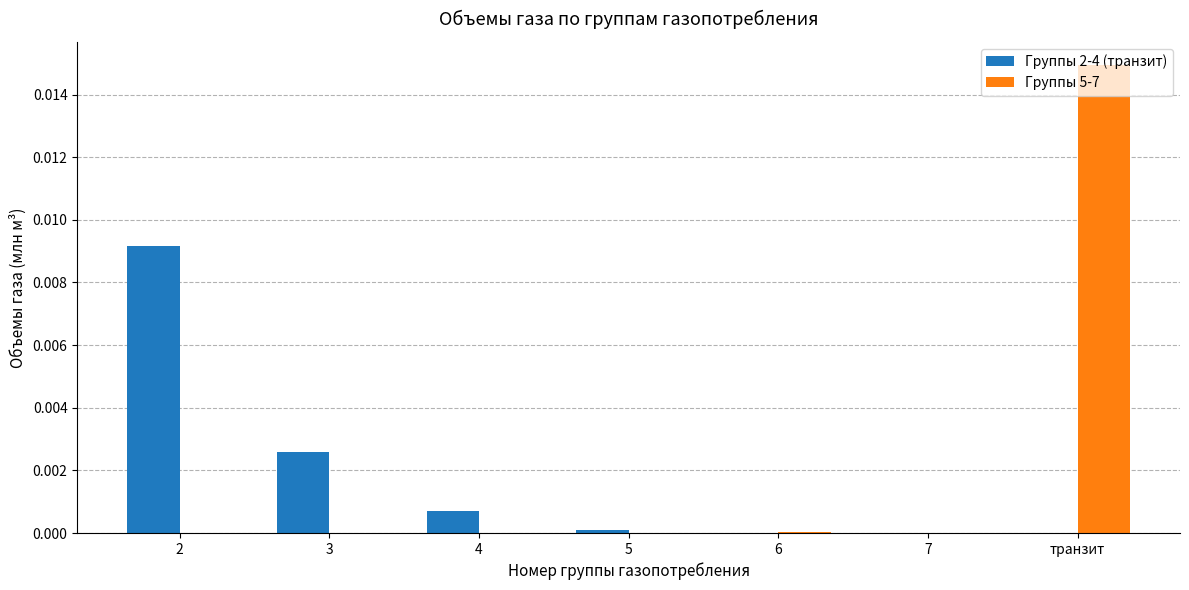

Which category has the highest value across all series?

транзит